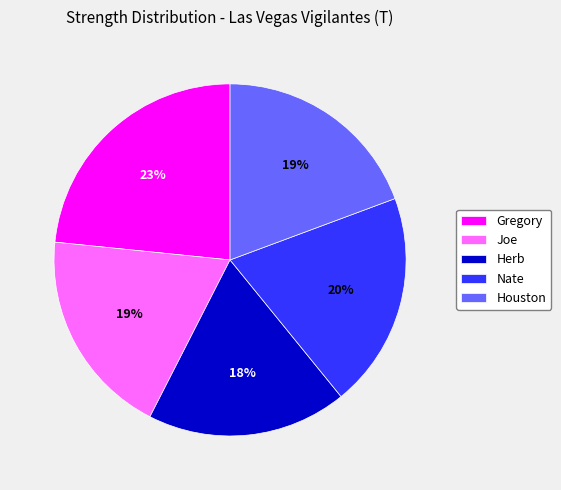

The Houston slice represents 19% of the pie. True or false?

True